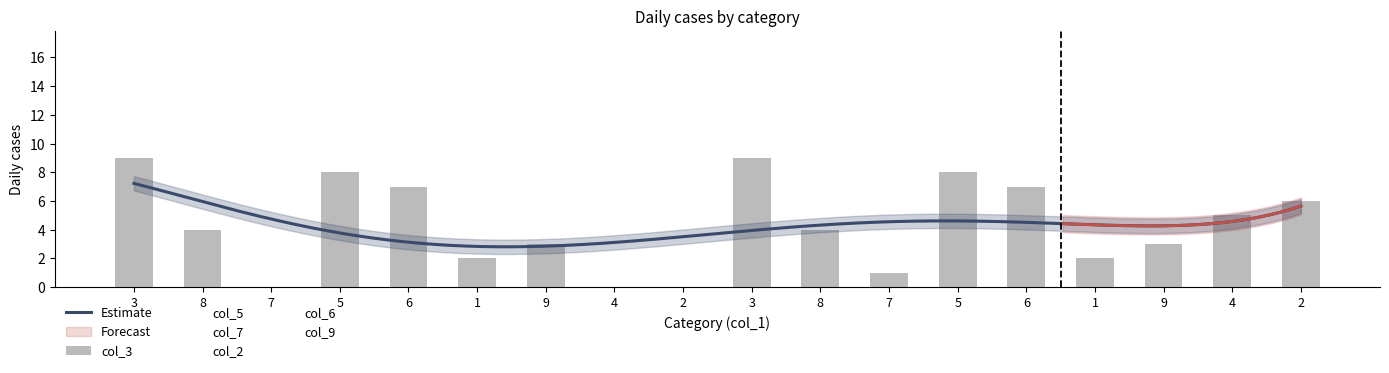

Reading right to left, transcribe all the data shown in this chart.

col_3: 6	5	3	2	7	8	1	4	9	0	0	3	2	7	8	0	4	9
col_5: 1	9	7	6	5	3	4	2	8	0	9	7	6	5	3	0	2	0
col_7: 5	2	8	8	1	7	9	3	4	5	2	6	0	1	0	0	3	0
col_2: 7	1	8	4	3	9	6	5	2	0	0	0	4	4	9	6	0	2
col_6: 3	8	2	9	4	1	5	7	6	3	0	0	9	0	1	5	0	0
col_9: 8	3	1	5	9	4	2	6	7	8	0	1	0	0	4	0	0	7